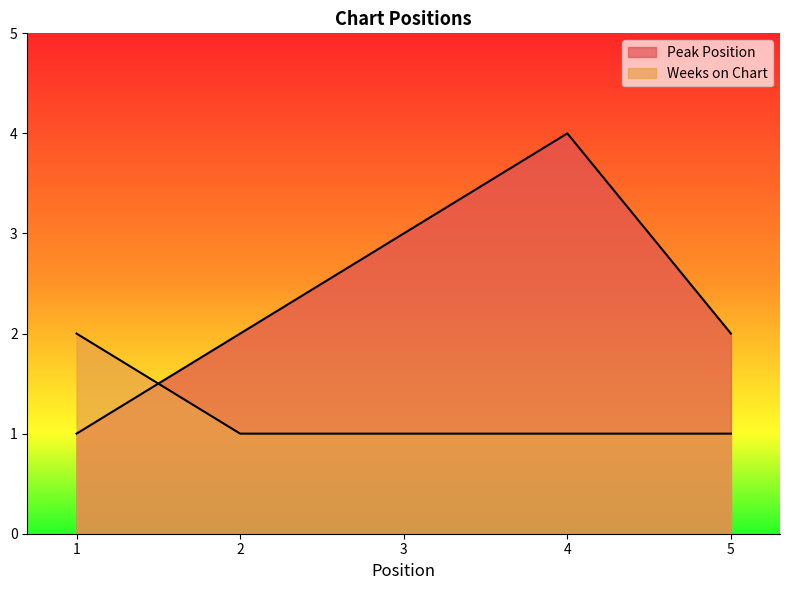

What is the sum of all Weeks on Chart values?

6